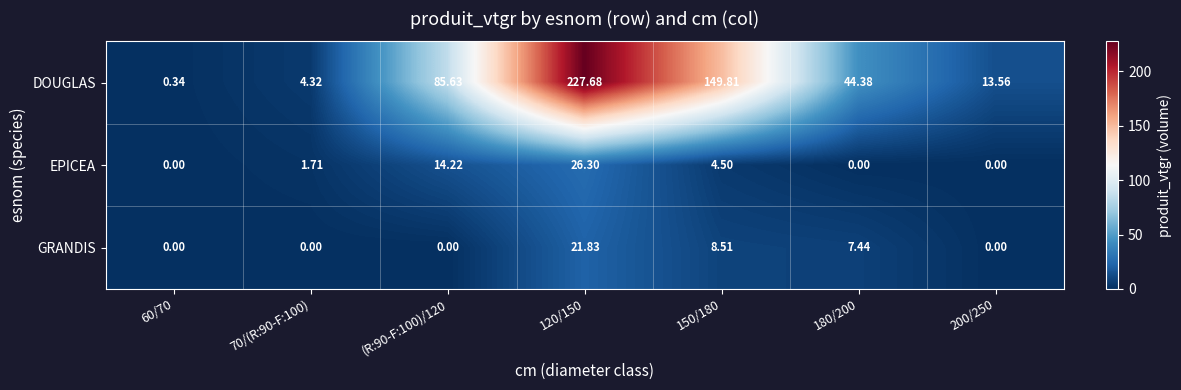

Rank the series at 120/150 from highest to lowest value.

DOUGLAS, EPICEA, GRANDIS